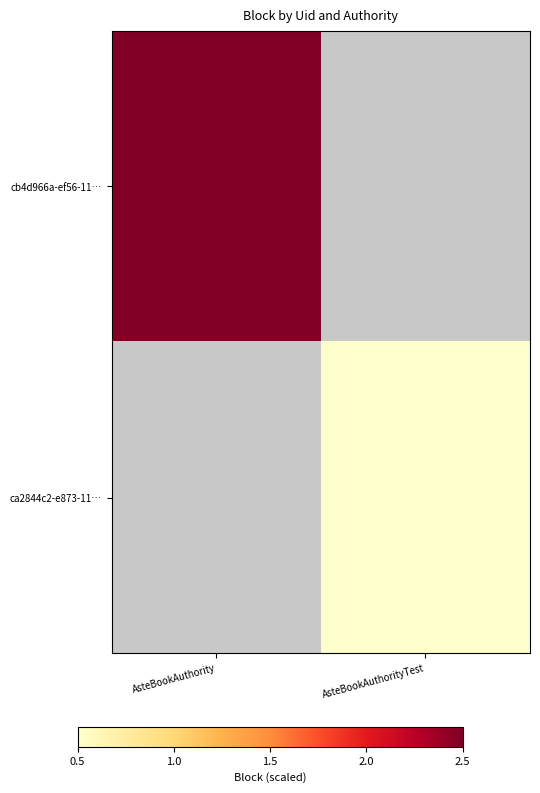

What is the greatest value displayed?

2.5